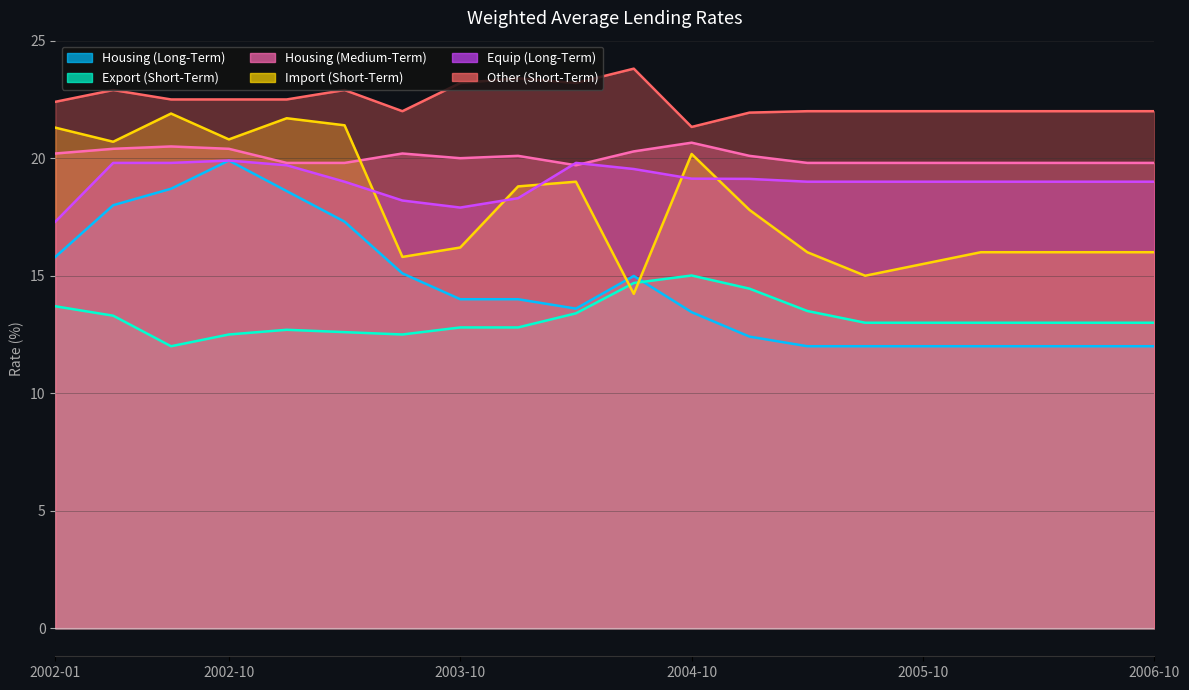

At which label does Equip (Long-Term) reach its peak?

2002-10